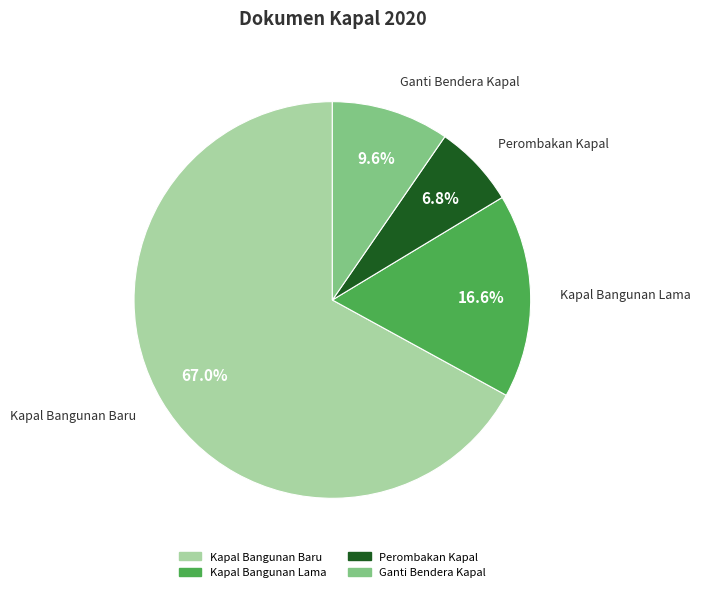

What is the largest slice in the pie chart?

Kapal Bangunan Baru